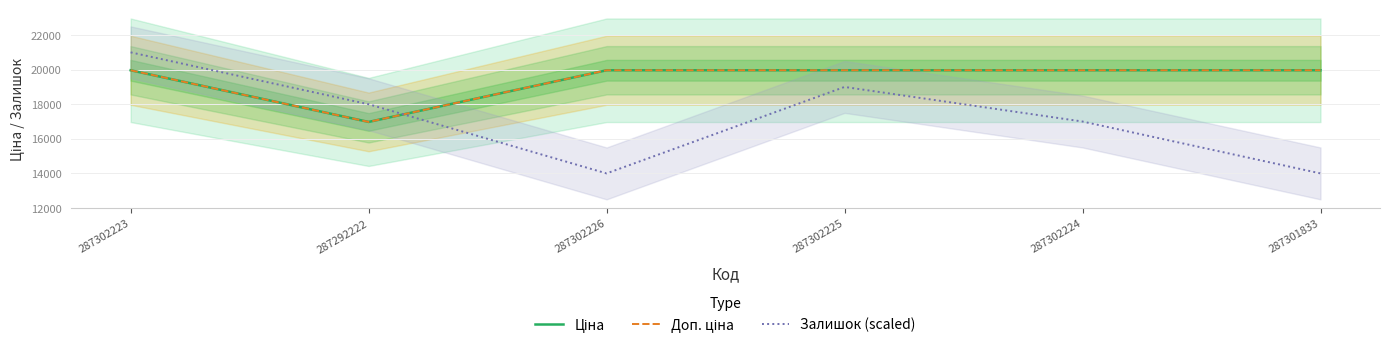

Reading right to left, what are all the values shown in this chart?

Ціна: 287301833=19964.2	287302224=19964.2	287302225=19964.2	287302226=19964.2	287292222=16976.3	287302223=19964.2
Доп. ціна: 287301833=19964.2	287302224=19964.2	287302225=19964.2	287302226=19964.2	287292222=16976.3	287302223=19964.2
Залишок (scaled): 287301833=14000.0	287302224=17000.0	287302225=19000.0	287302226=14000.0	287292222=18000.0	287302223=21000.0